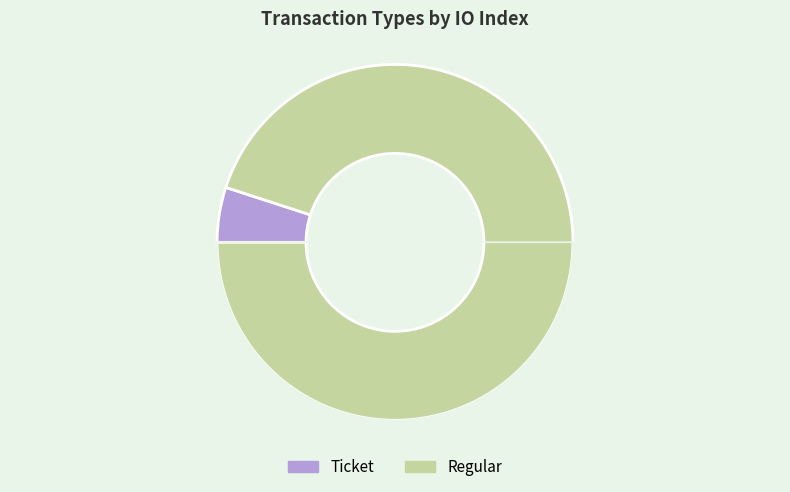

Is there any slice that represents more than half of the pie?

Yes